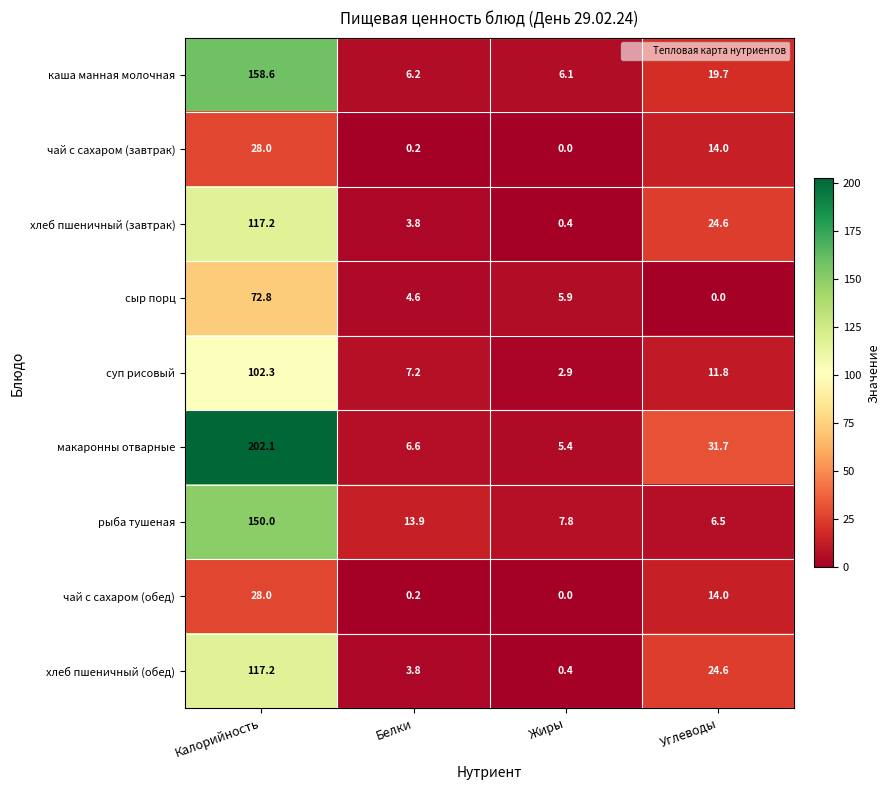

At which label does хлеб пшеничный (завтрак) first exceed 24?

Калорийность